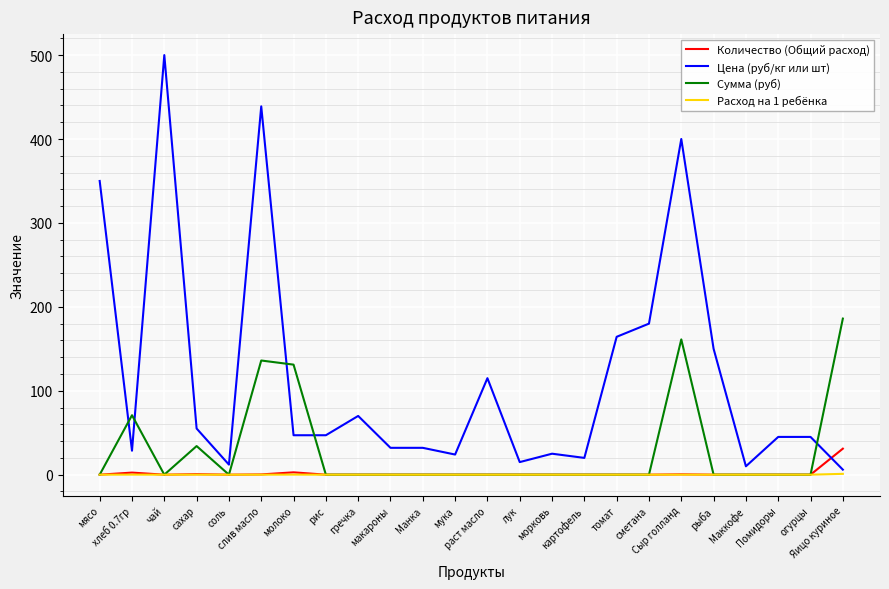

What is the difference between the maximum and second lowest values in the Расход на 1 ребёнка series?

1.0